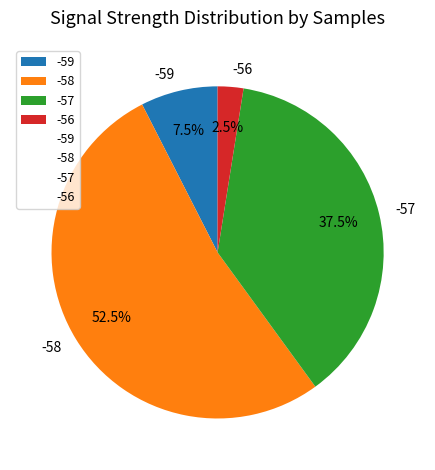

What is the majority slice?

-58